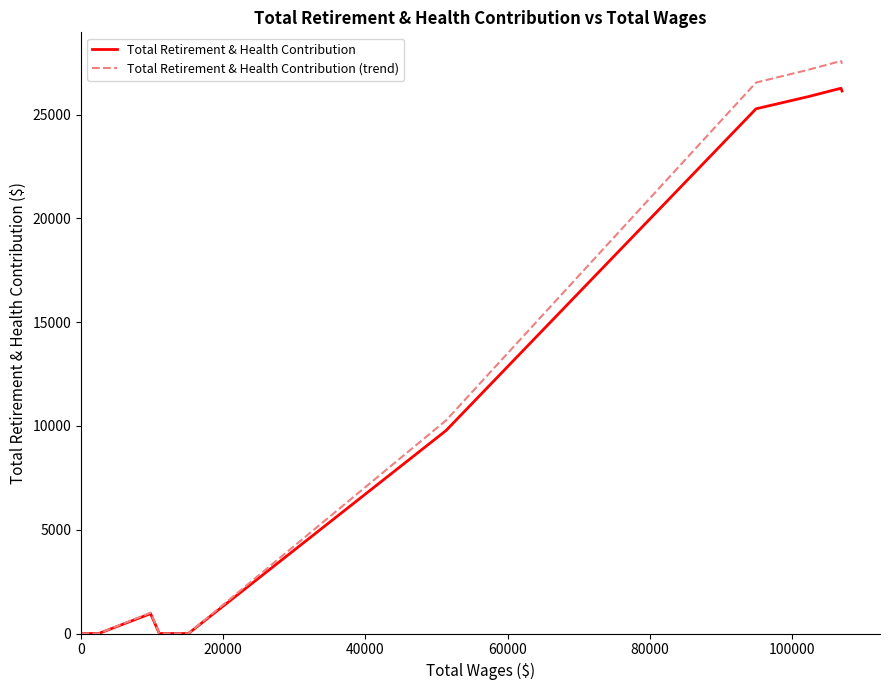

Rank the series by their maximum value, from highest to lowest.

Total Retirement & Health Contribution (trend), Total Retirement & Health Contribution